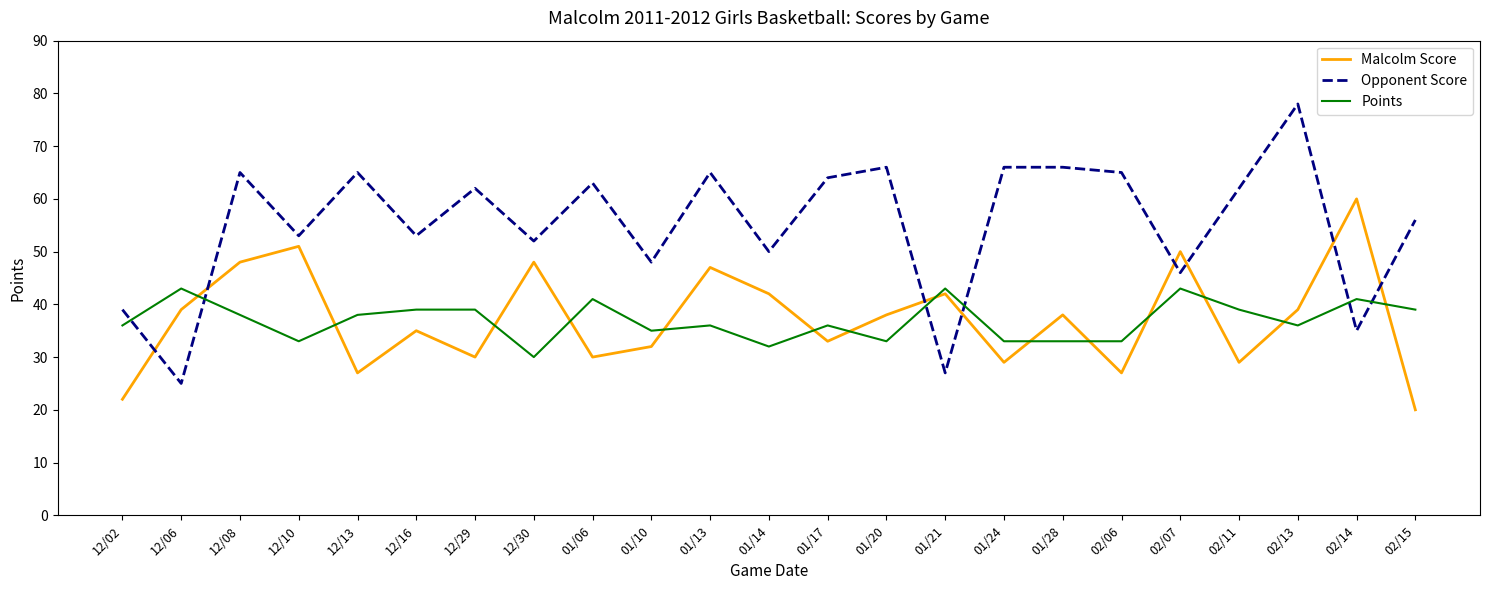

Between which two adjacent categories do Malcolm Score and Opponent Score first intersect?

12/02 and 12/06